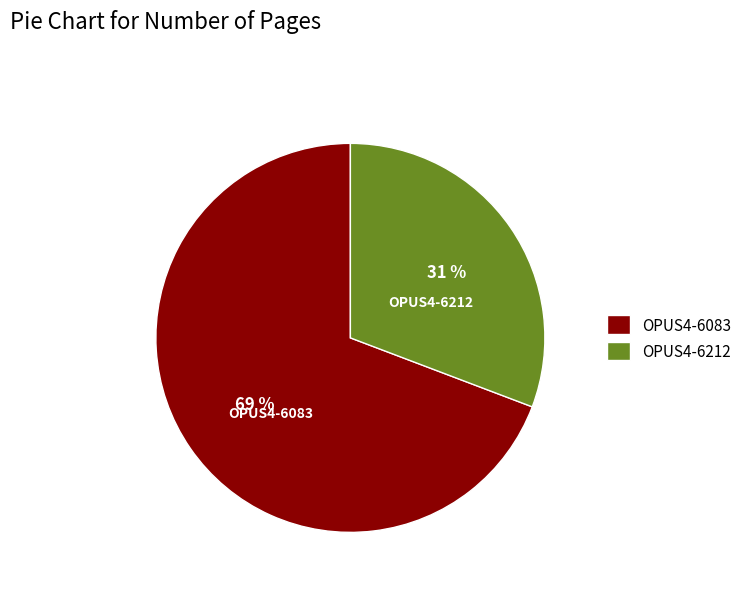

Combined, do OPUS4-6212 and OPUS4-6083 account for over 50%?

Yes